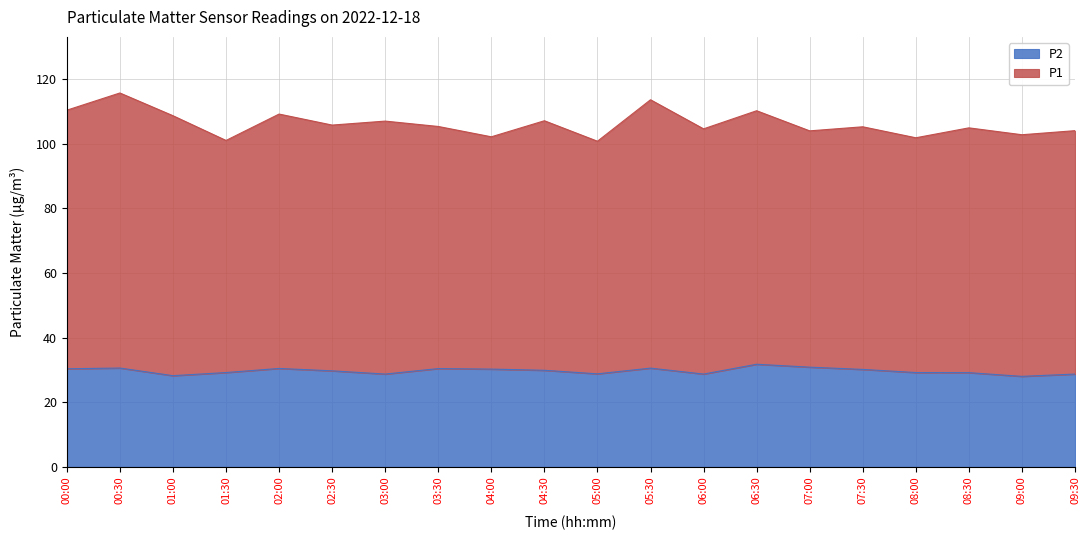

Reading left to right, list all the values displayed in this chart.

00:00=30.4	00:30=30.6	01:00=28.2	01:30=29.2	02:00=30.5	02:30=29.7	03:00=28.7	03:30=30.4	04:00=30.3	04:30=29.9	05:00=28.8	05:30=30.6	06:00=28.7	06:30=31.8	07:00=30.9	07:30=30.2	08:00=29.2	08:30=29.2	09:00=28.0	09:30=28.7